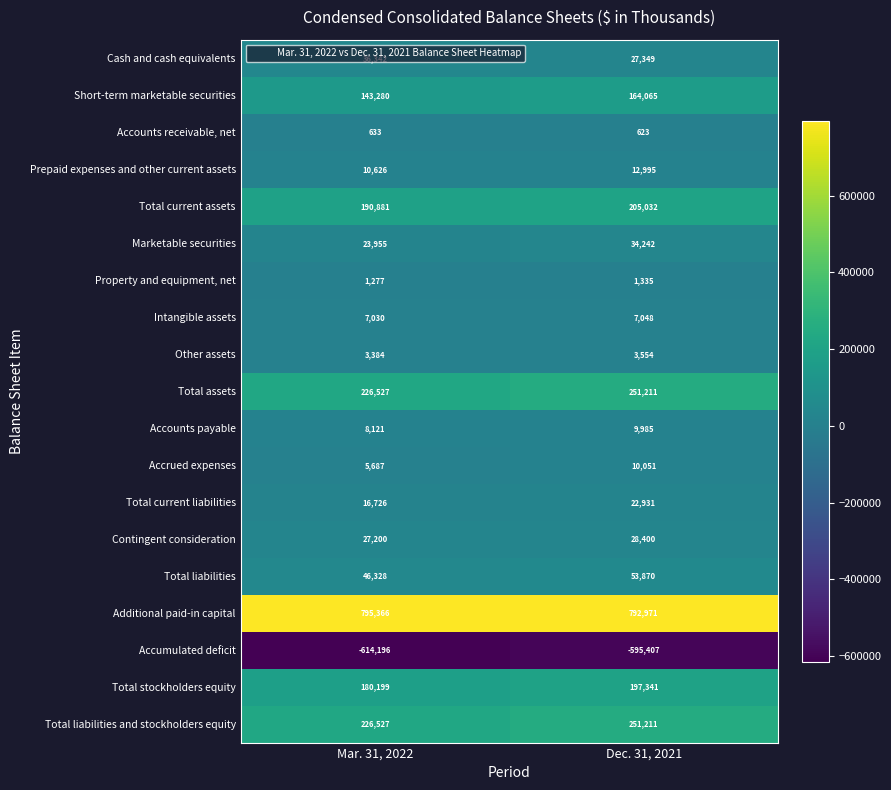

Which series has the largest total across all categories?

Additional paid-in capital